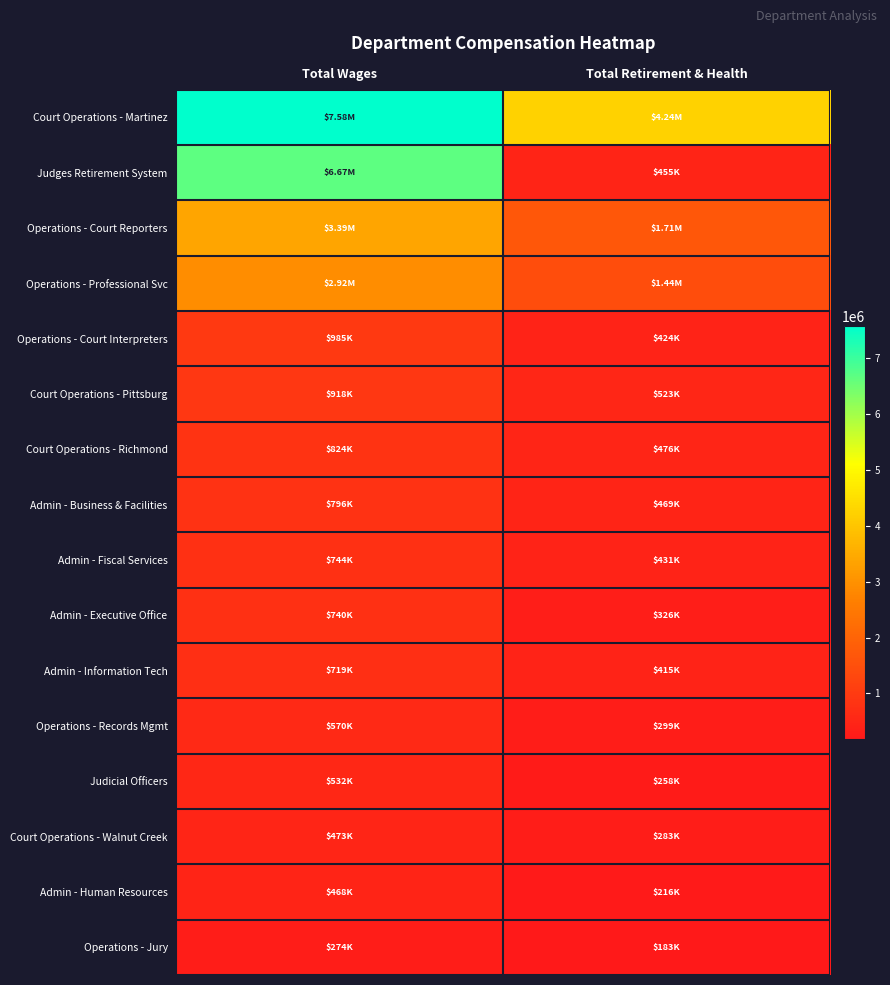

Reading right to left, extract all data points from this chart.

Court Operations - Martinez: Total Retirement & Health=4244864.0	Total Wages=7584055.0
Judges Retirement System: Total Retirement & Health=455091.0	Total Wages=6668283.8
Operations - Court Reporters: Total Retirement & Health=1712732.0	Total Wages=3389700.0
Operations - Professional Svc: Total Retirement & Health=1436961.0	Total Wages=2924113.0
Operations - Court Interpreters: Total Retirement & Health=423863.0	Total Wages=985433.0
Court Operations - Pittsburg: Total Retirement & Health=522723.0	Total Wages=918055.0
Court Operations - Richmond: Total Retirement & Health=475882.0	Total Wages=824072.0
Admin - Business & Facilities: Total Retirement & Health=468623.0	Total Wages=796080.0
Admin - Fiscal Services: Total Retirement & Health=430538.0	Total Wages=744319.0
Admin - Executive Office: Total Retirement & Health=326106.0	Total Wages=739670.0
Admin - Information Tech: Total Retirement & Health=415172.0	Total Wages=718719.0
Operations - Records Mgmt: Total Retirement & Health=298549.0	Total Wages=569611.0
Judicial Officers: Total Retirement & Health=257634.0	Total Wages=531504.0
Court Operations - Walnut Creek: Total Retirement & Health=282652.0	Total Wages=473004.0
Admin - Human Resources: Total Retirement & Health=216362.0	Total Wages=467838.0
Operations - Jury: Total Retirement & Health=183087.0	Total Wages=274264.0